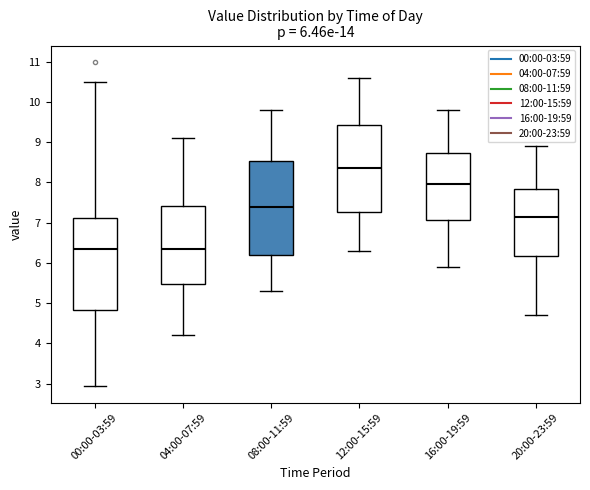

Which box's median line is the highest?

12:00-15:59